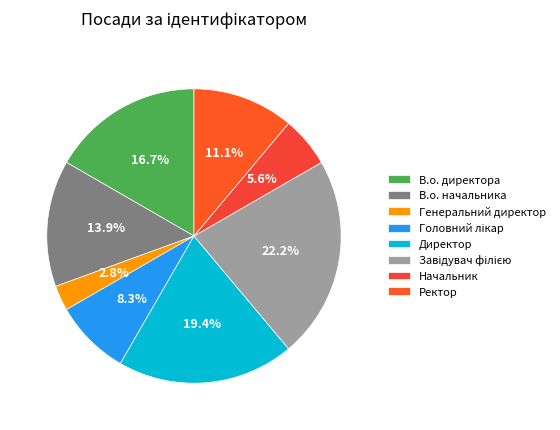

To the nearest percent, what percentage of the pie is В.о. директора?

17%